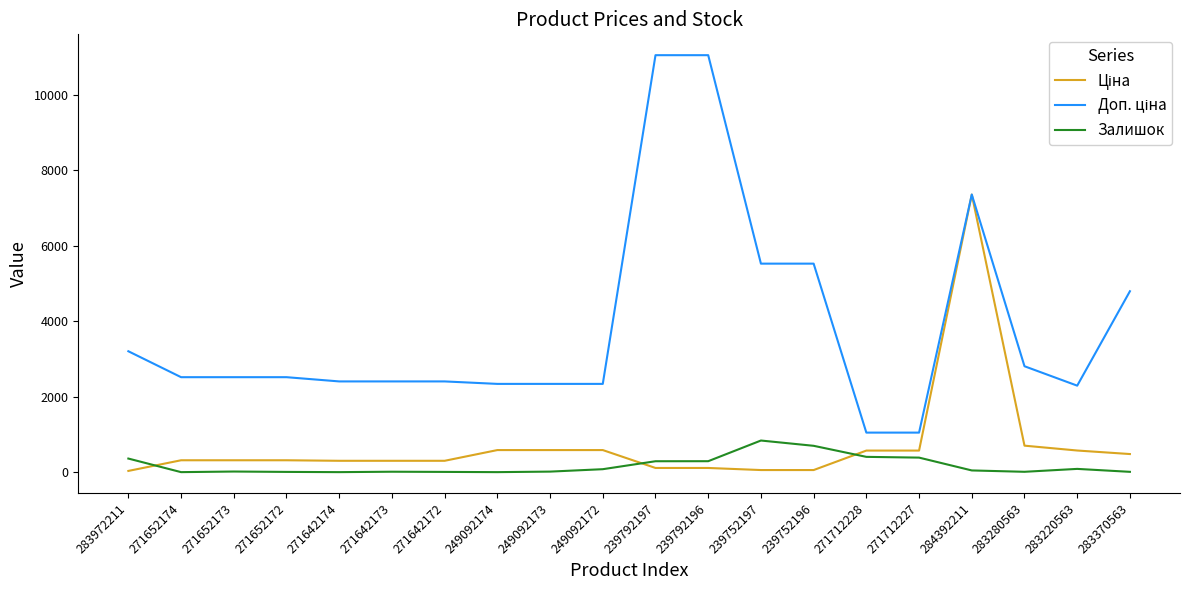

At which category is the sum across all series the highest?

284392211